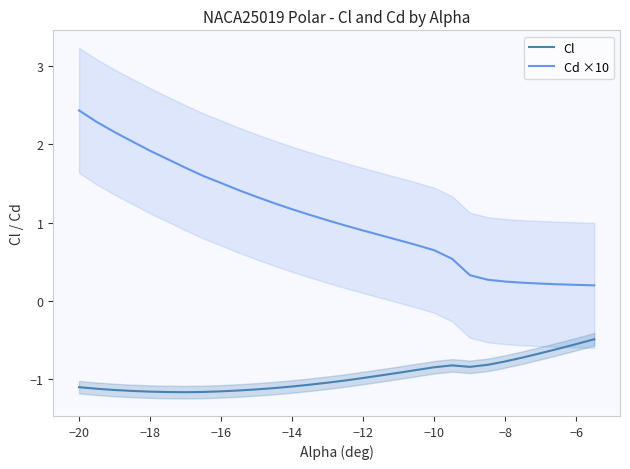

List the series in order of their overall mean, lowest first.

Cl, Cd ×10